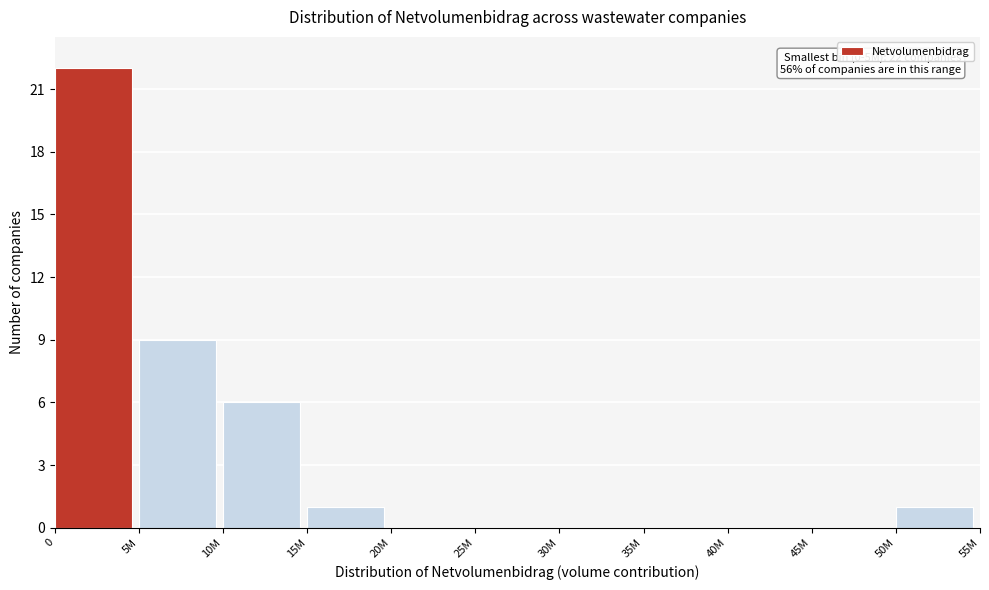

Reading left to right, what are all the values shown in this chart?

0=22	5M=9	10M=6	15M=1	20M=0	25M=0	30M=0	35M=0	40M=0	45M=0	50M=1